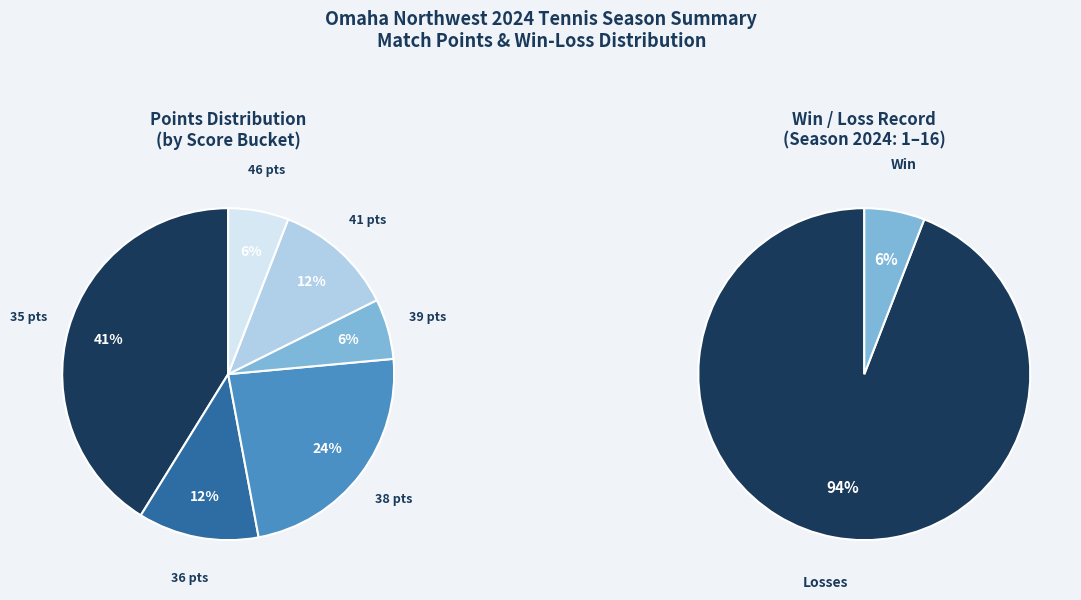

Does @ Omaha Bryan (04/22) represent more than half of the total?

No